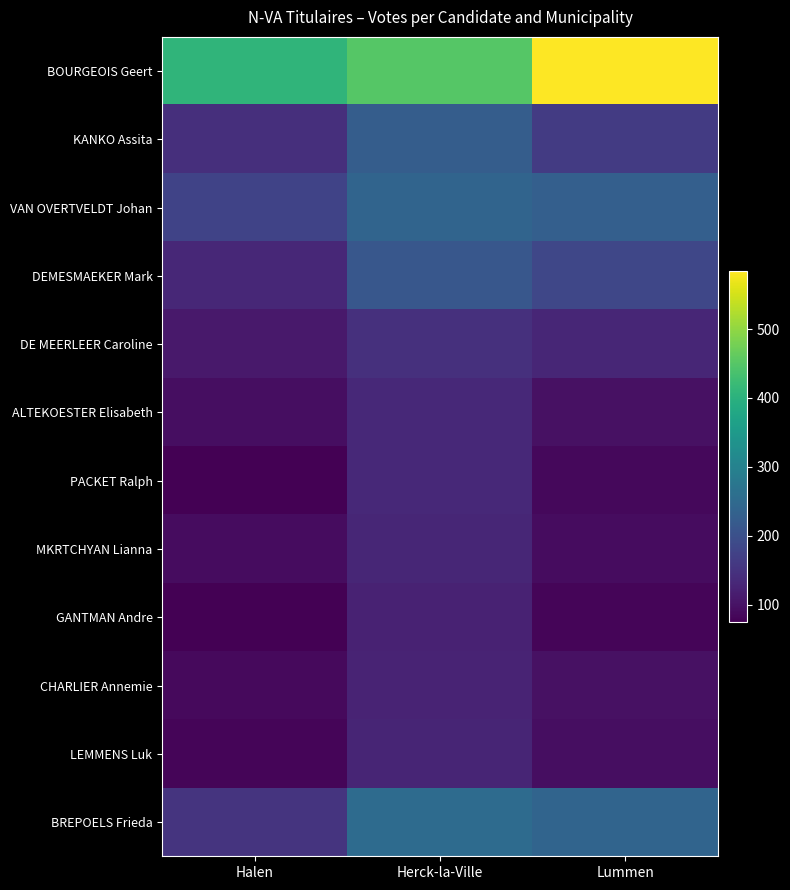

Count the number of categories in the chart.

3